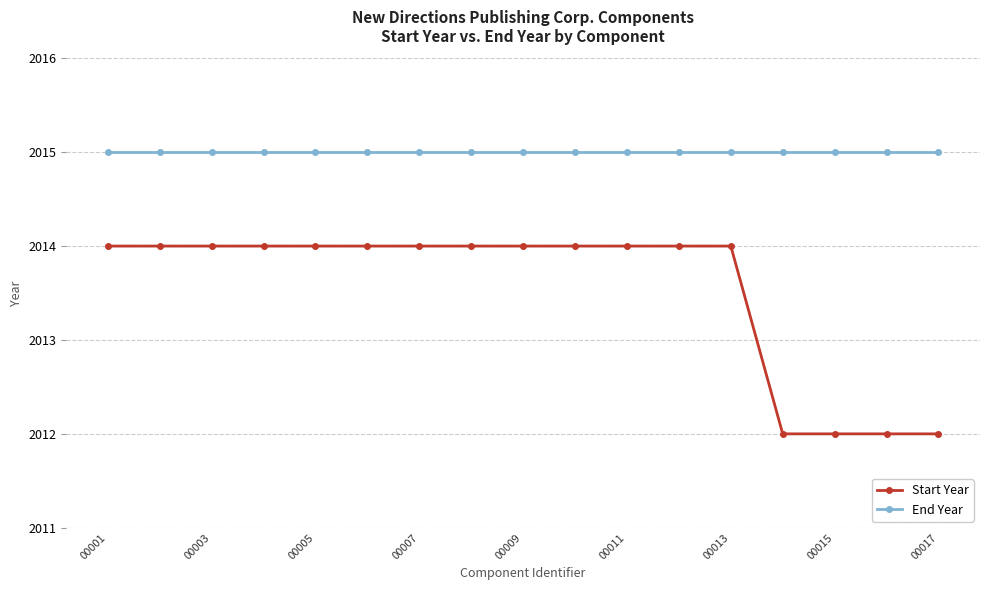

True or false: End Year and Start Year cross at least once.

False